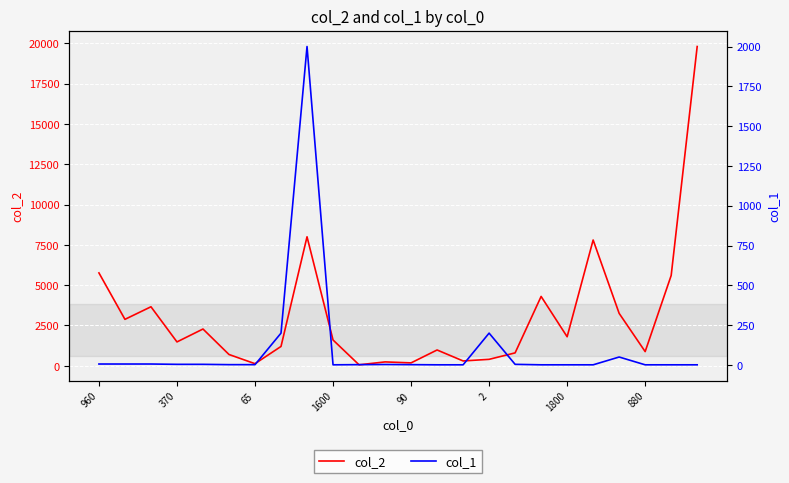

Is it true that col_2 equals 269 at 2?

False